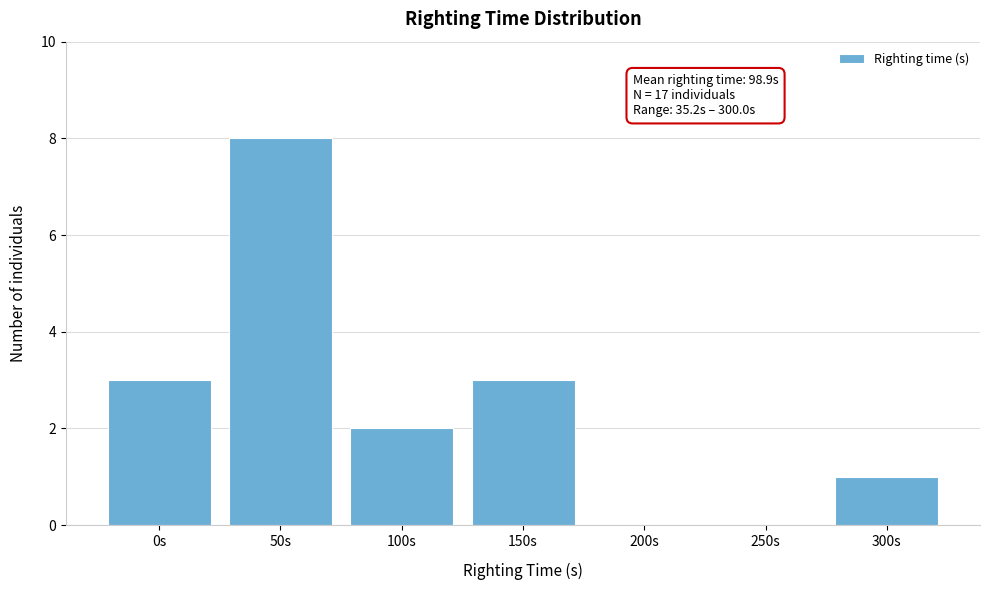

Reading left to right, list all the values displayed in this chart.

0s=3	50s=8	100s=2	150s=3	200s=0	250s=0	300s=1